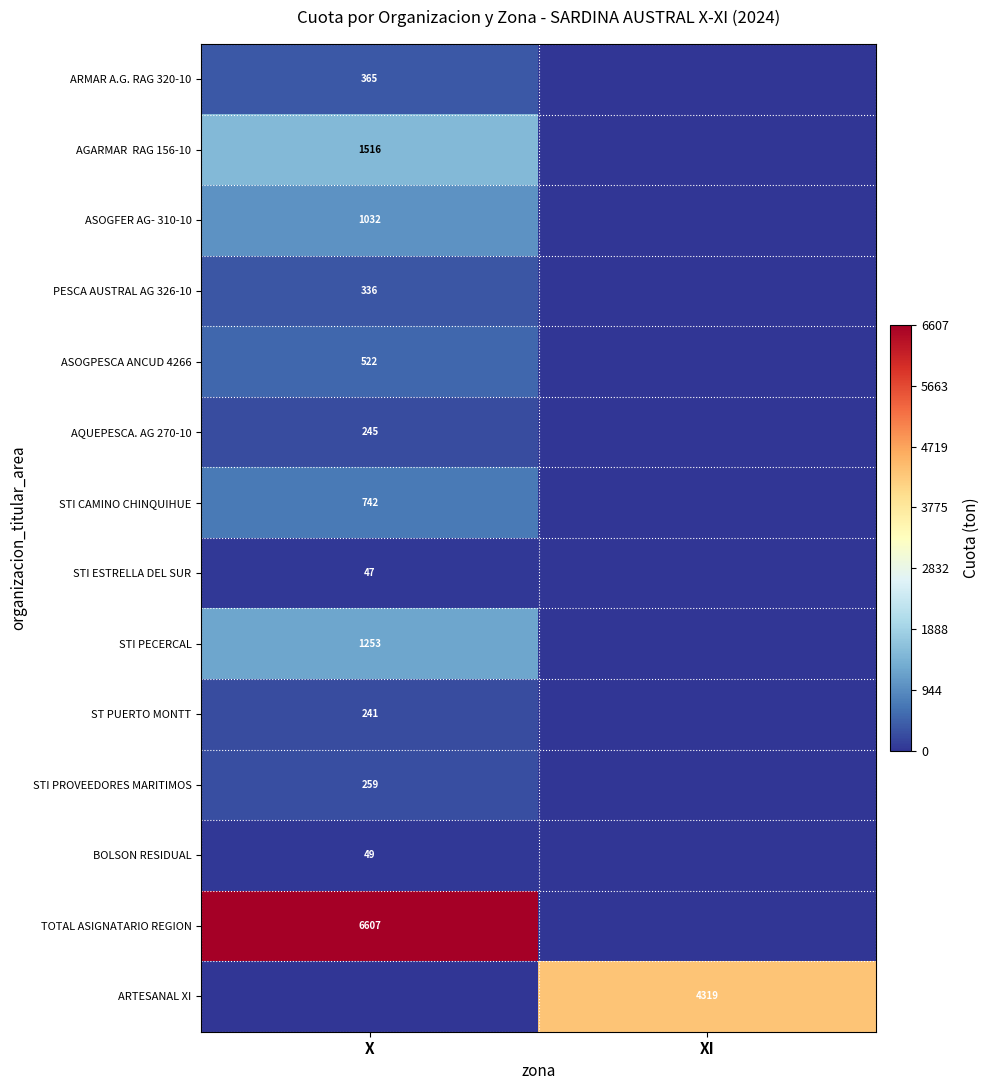

The STI ESTRELLA DEL SUR series shows 69 at X. True or false?

False